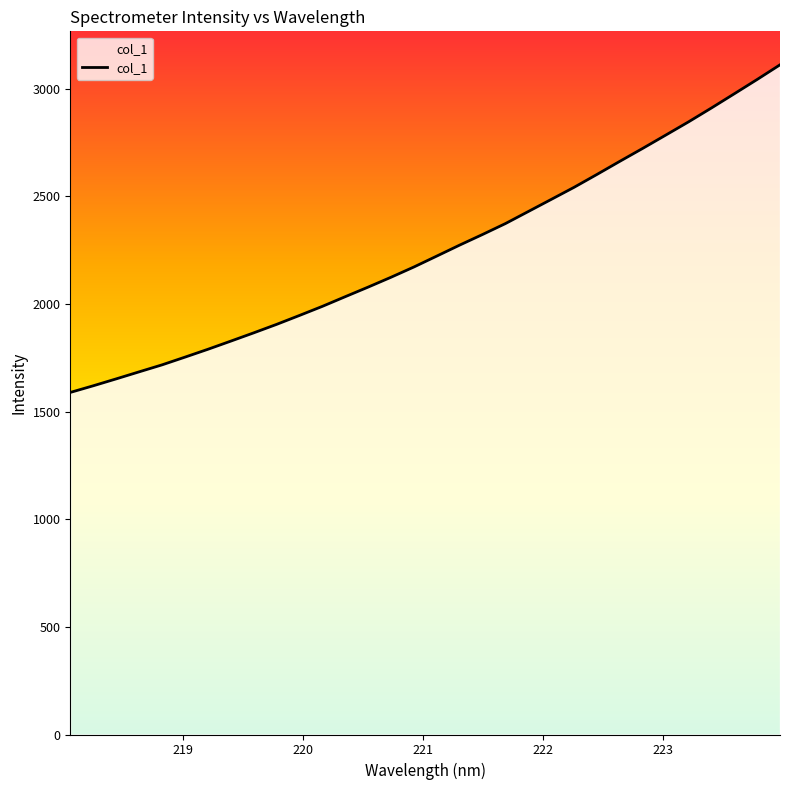

What is the difference between the maximum and minimum values?

1521.6